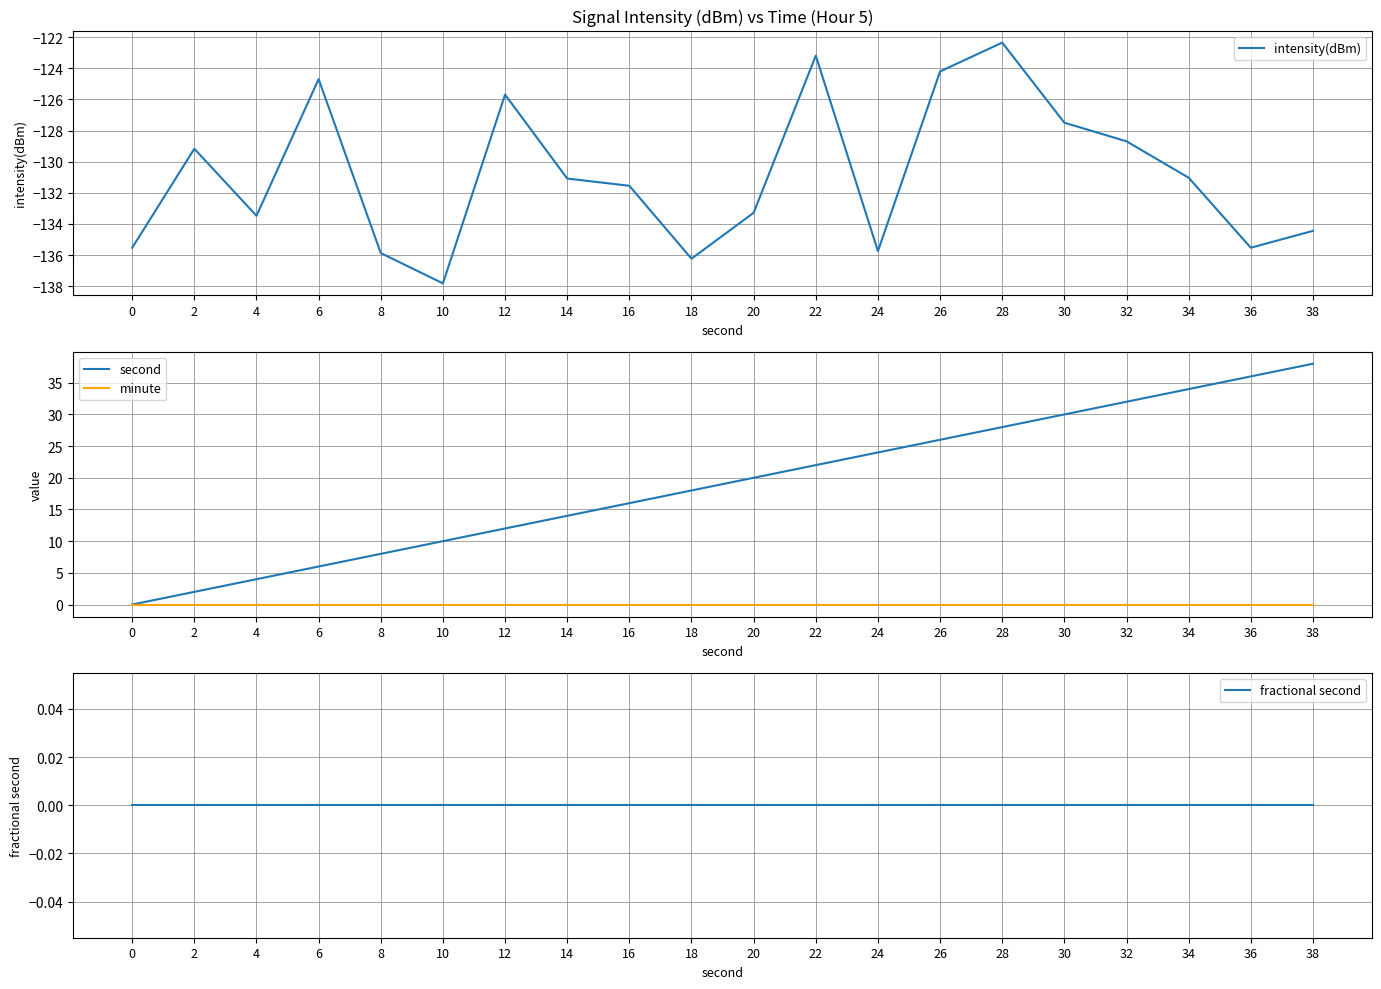

Reading right to left, list all the values displayed in this chart.

intensity(dBm): -134.4	-135.5	-131.0	-128.7	-127.5	-122.3	-124.2	-135.7	-123.2	-133.3	-136.2	-131.5	-131.1	-125.7	-137.8	-135.9	-124.7	-133.5	-129.2	-135.5
second: 38.0	36.0	34.0	32.0	30.0	28.0	26.0	24.0	22.0	20.0	18.0	16.0	14.0	12.0	10.0	8.0	6.0	4.0	2.0	0.0
minute: 0.0	0.0	0.0	0.0	0.0	0.0	0.0	0.0	0.0	0.0	0.0	0.0	0.0	0.0	0.0	0.0	0.0	0.0	0.0	0.0
fractional second: 0.0	0.0	0.0	0.0	0.0	0.0	0.0	0.0	0.0	0.0	0.0	0.0	0.0	0.0	0.0	0.0	0.0	0.0	0.0	0.0